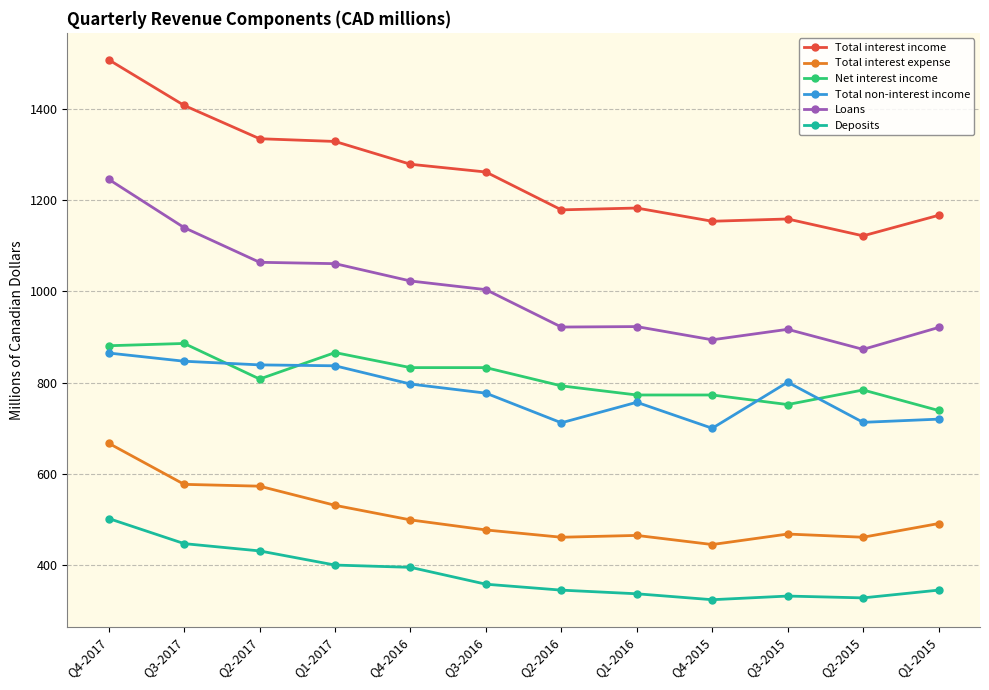

How many values in the Net interest income series are below 808?

6